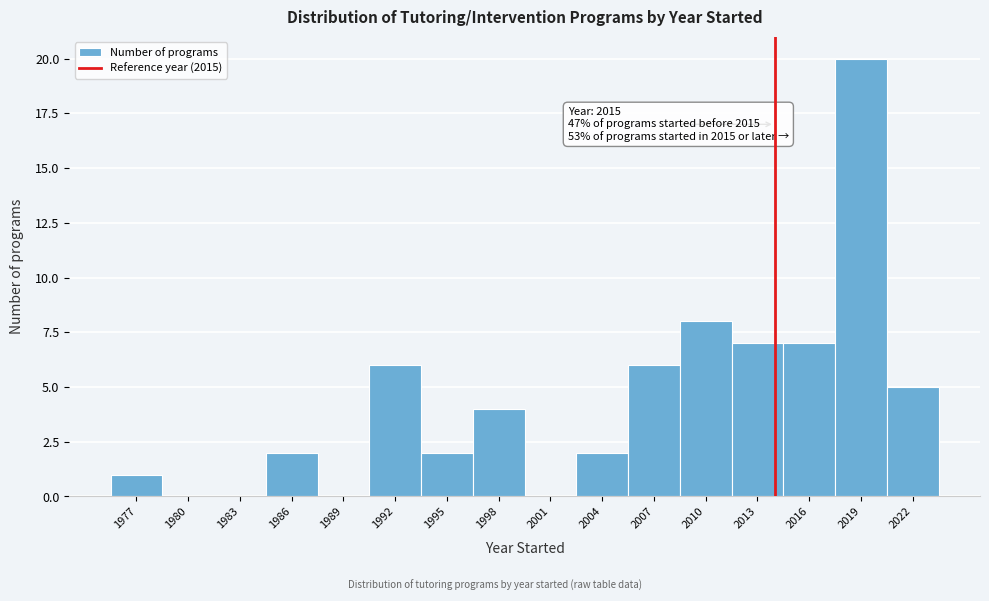

Reading left to right, extract all data points from this chart.

1977=1	1980=0	1983=0	1986=2	1989=0	1992=6	1995=2	1998=4	2001=0	2004=2	2007=6	2010=8	2013=7	2016=7	2019=20	2022=5